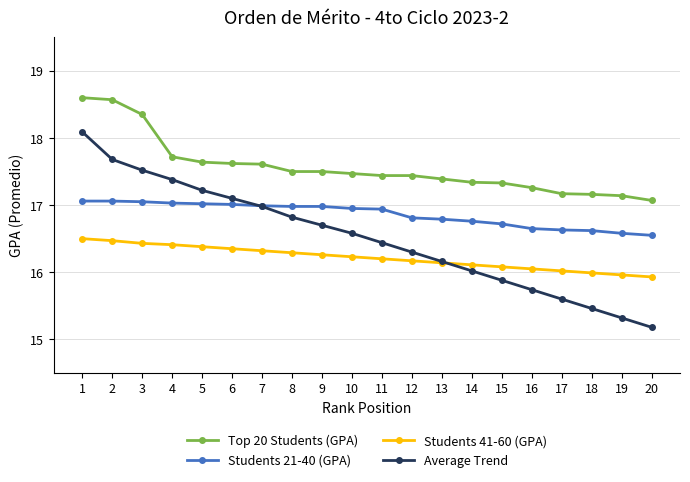

What is the sum of the Top 20 Students (GPA) values at 13 and 15?

34.7